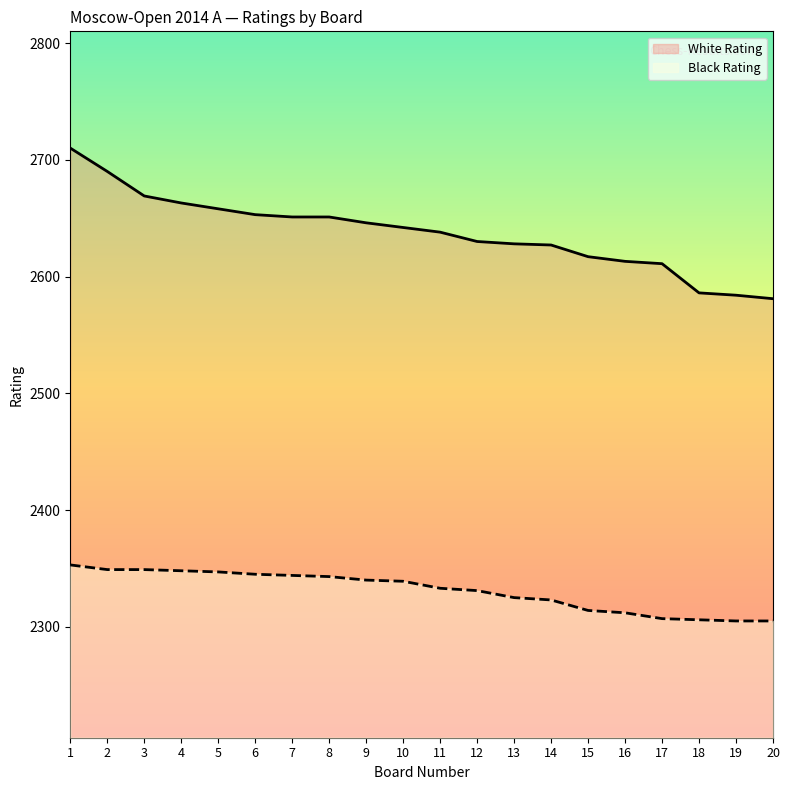

What is the value of the Black Rating point at the 14th from the left?

2323